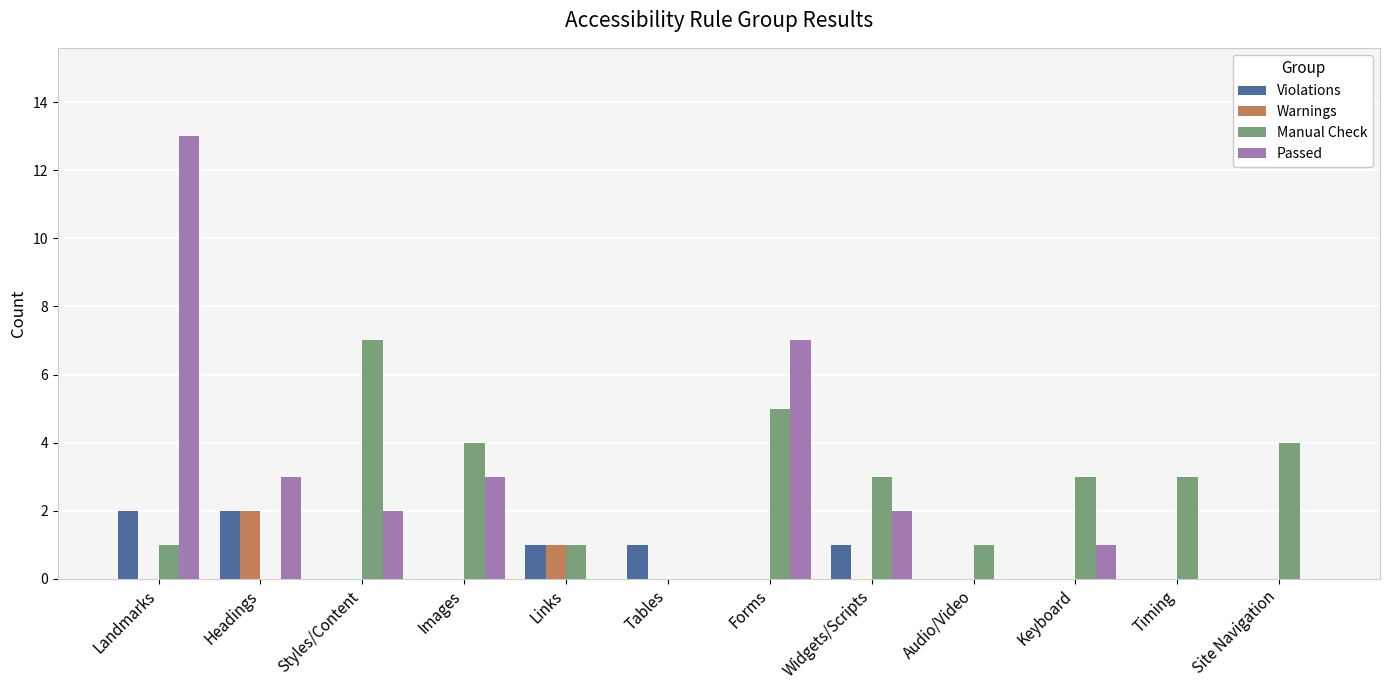

At which label does Manual Check first exceed 3?

Styles/Content